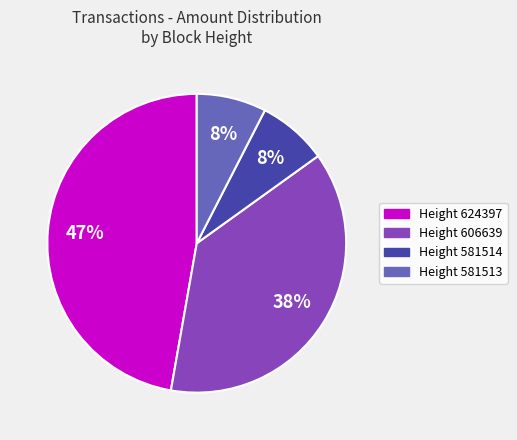

Does any single category account for the majority?

No